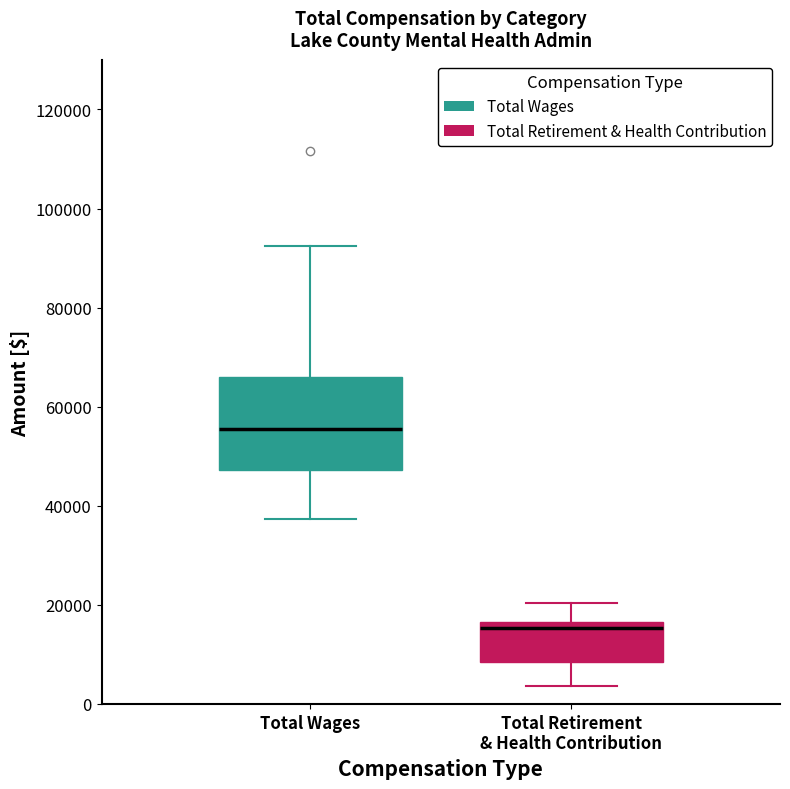

Where does the median line of the box for Total Wages sit on the y-axis? The values are not printed on the chart, so give them approximately, as read against the axis.

56000